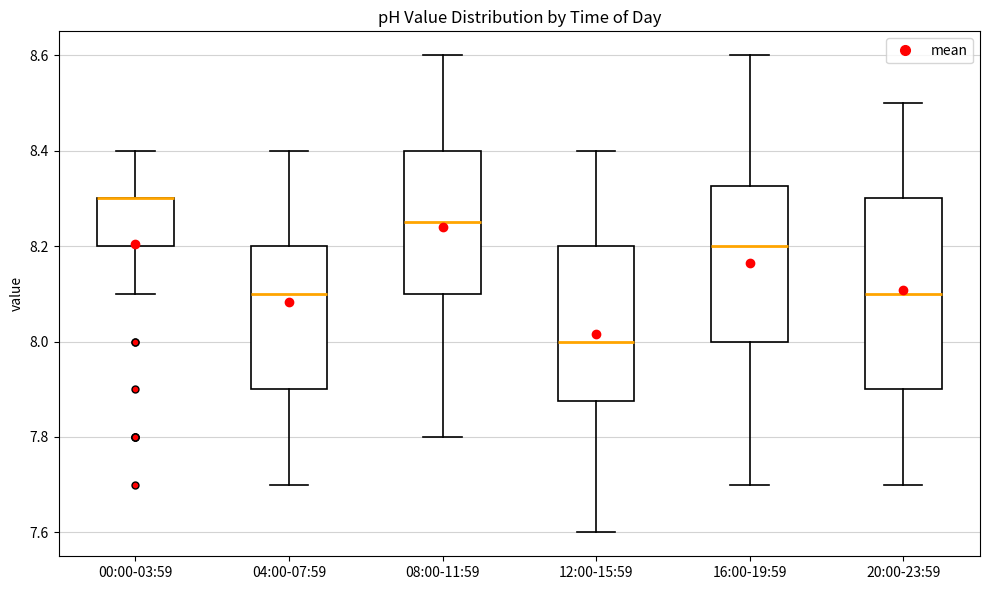

Reading left to right, transcribe this box plot: for each box, give where its median line is, the range the box spans, and where its two whiskers end, as read against the y-axis. The values are not printed on the chart, so give them approximately, as read against the axis.

00:00-03:59: median 8.30 (drawn on the box's upper edge), box 8.20 to 8.30, whiskers 8.10 to 8.40
04:00-07:59: median 8.10, box 7.90 to 8.20, whiskers 7.70 to 8.40
08:00-11:59: median 8.26, box 8.10 to 8.40, whiskers 7.80 to 8.60
12:00-15:59: median 8.00, box 7.88 to 8.20, whiskers 7.60 to 8.40
16:00-19:59: median 8.20, box 8.00 to 8.32, whiskers 7.70 to 8.60
20:00-23:59: median 8.10, box 7.90 to 8.30, whiskers 7.70 to 8.50